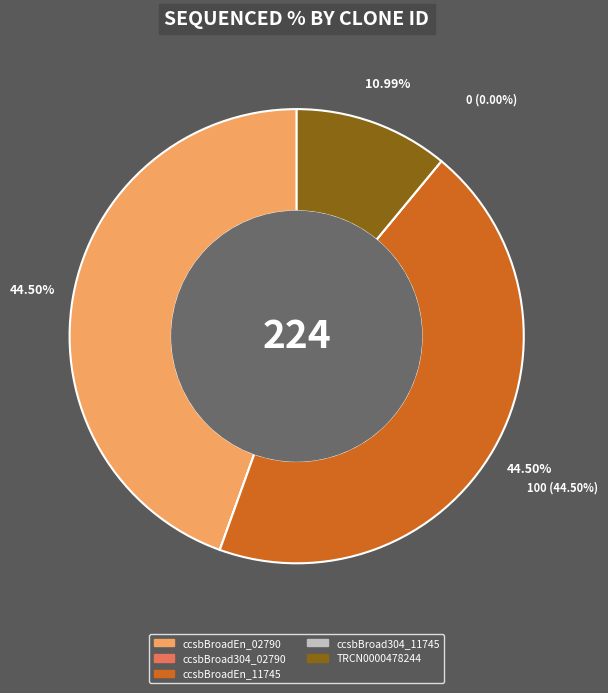

Is there a majority slice in this chart?

No